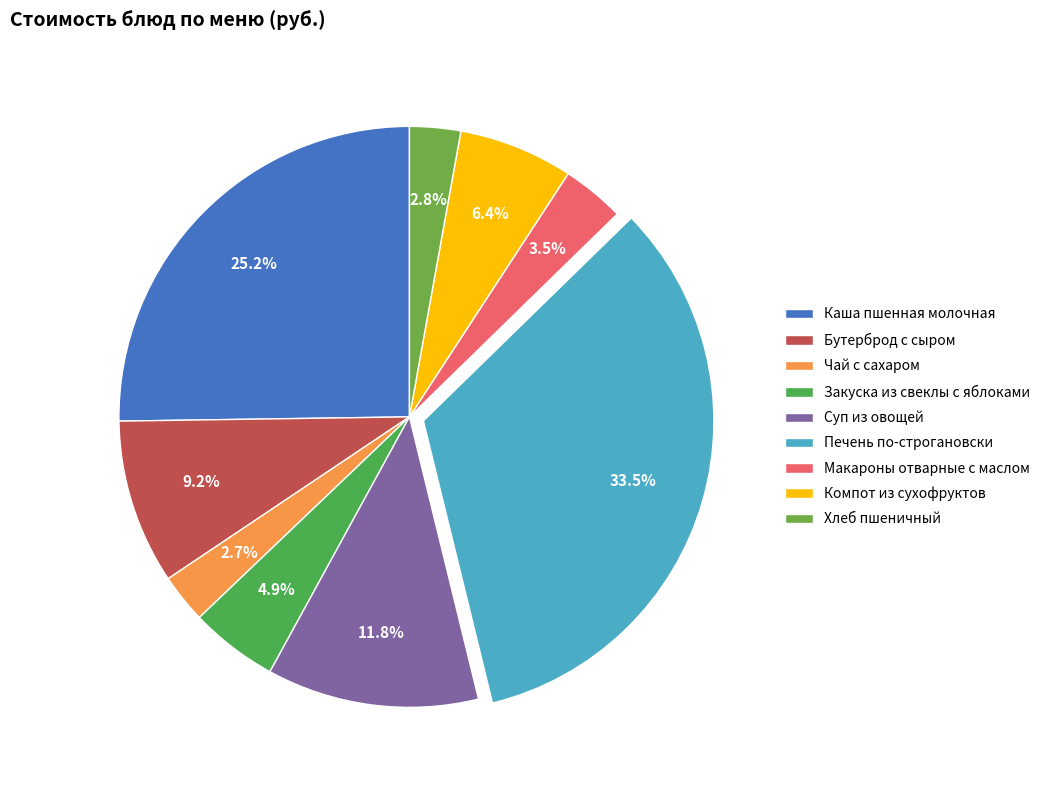

To the nearest percent, what is the difference between the Каша пшенная молочная and Чай с сахаром slice percentages?

23%